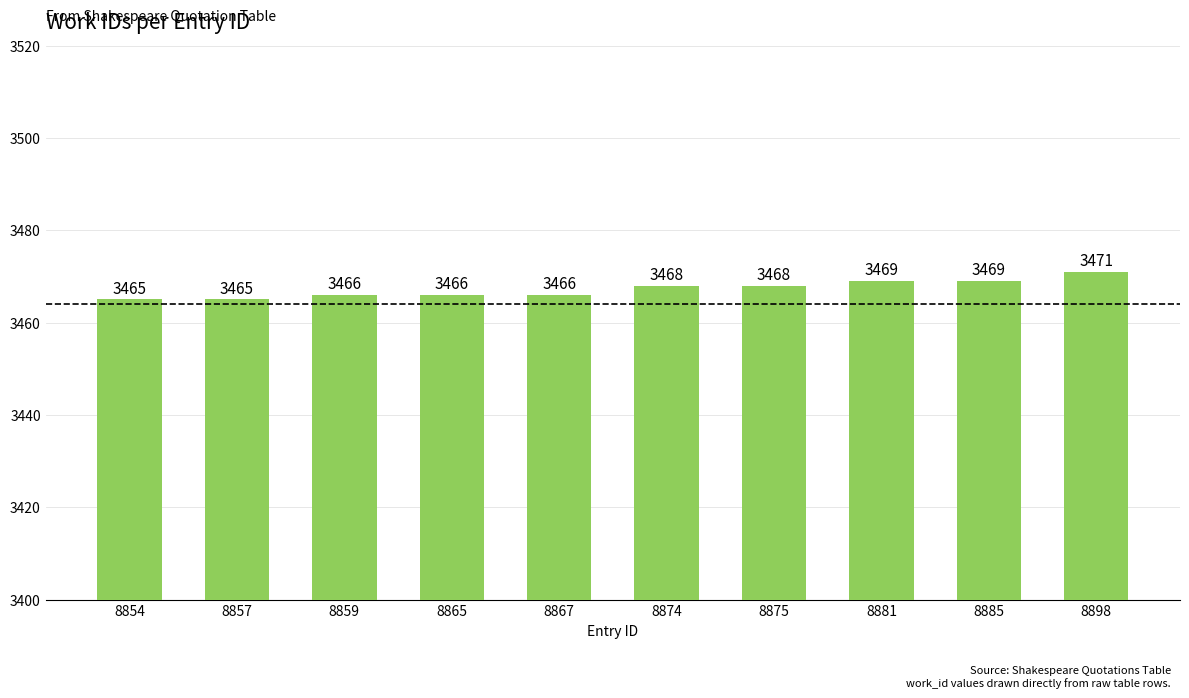

Which category has the highest value across all series?

8898